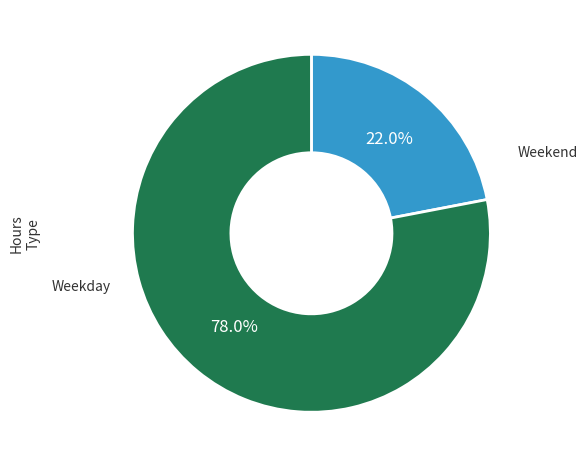

Does any single category account for the majority?

Yes